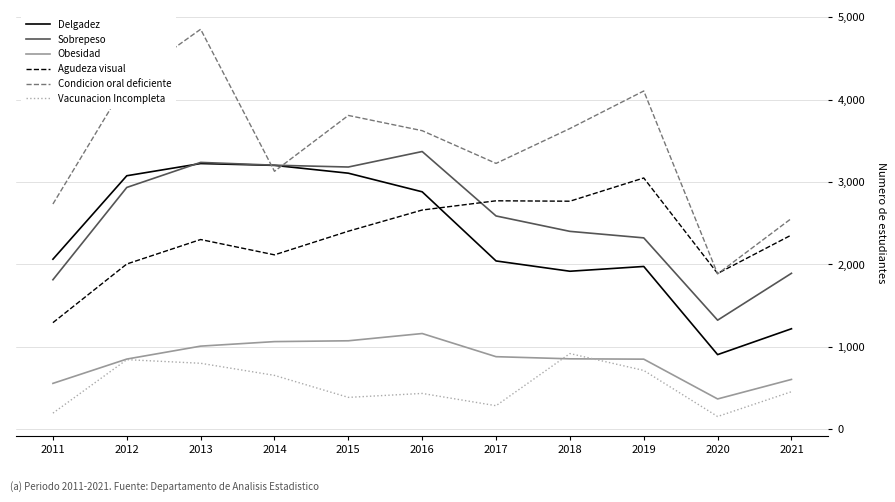

What is the difference between the highest and lowest values at 2018?

2795